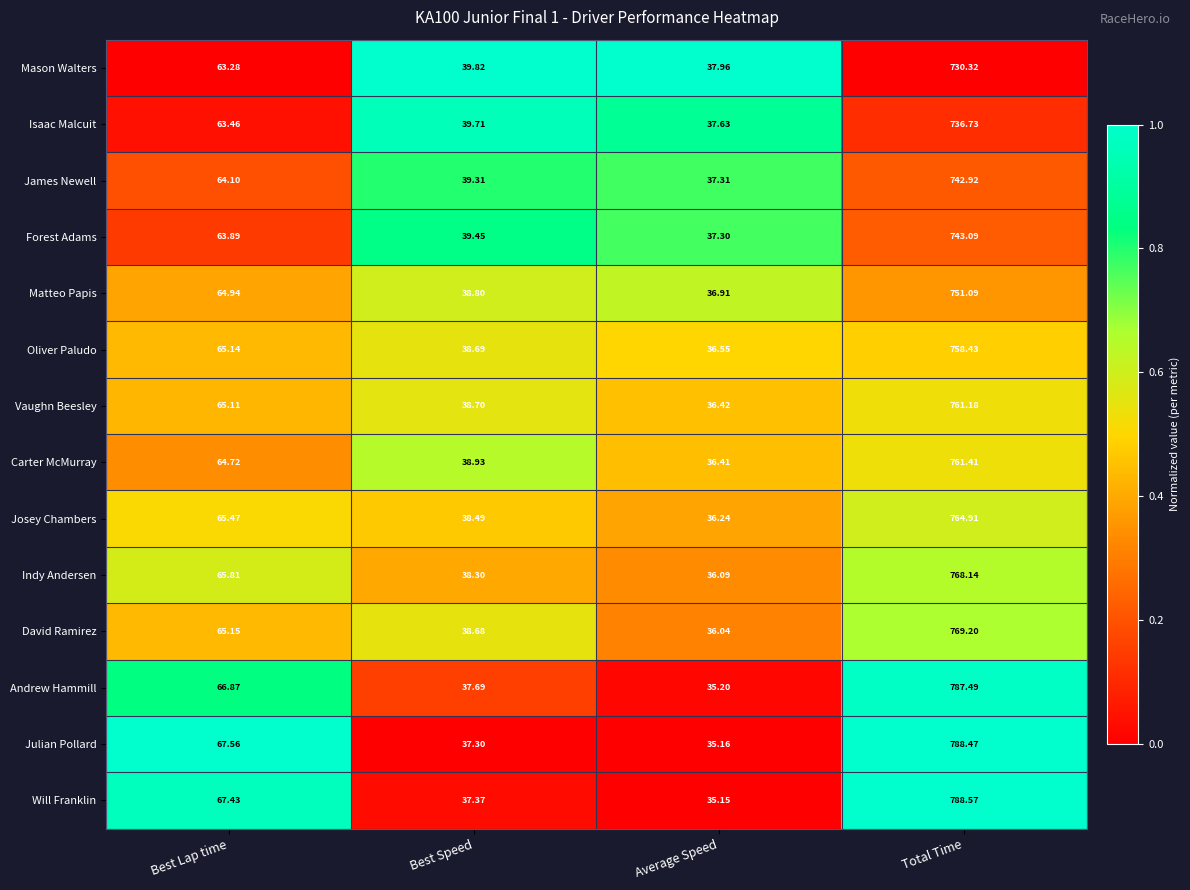

Rank the series by their maximum value, from highest to lowest.

Will Franklin, Julian Pollard, Andrew Hammill, David Ramirez, Indy Andersen, Josey Chambers, Carter McMurray, Vaughn Beesley, Oliver Paludo, Matteo Papis, Forest Adams, James Newell, Isaac Malcuit, Mason Walters